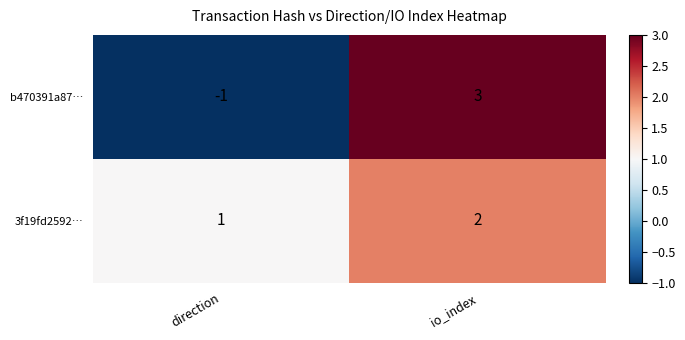

How many distinct data groups are displayed?

2